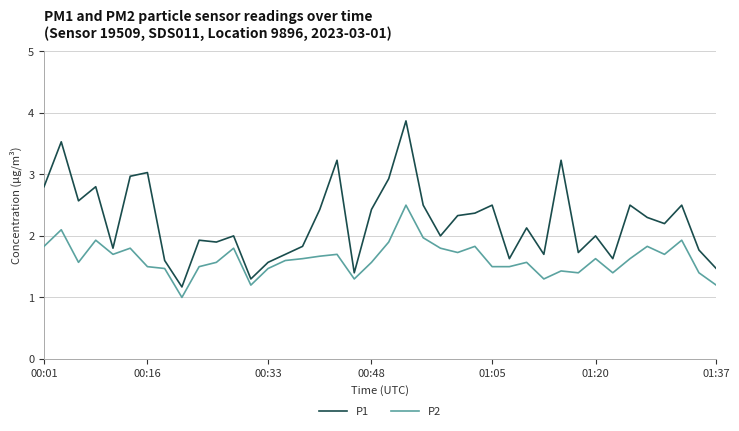

Which series has the largest total across all categories?

P1